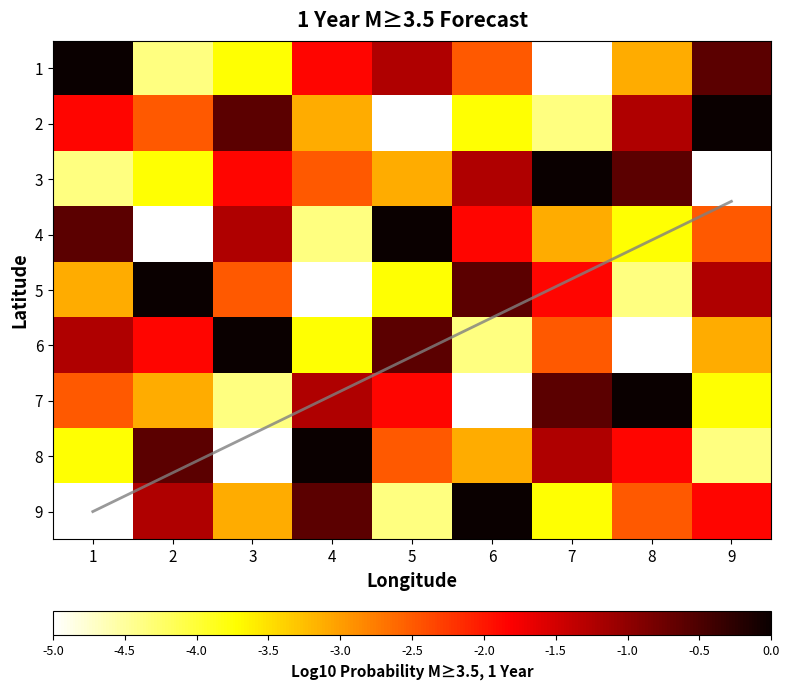

How many negative values does the row2 series have?

8